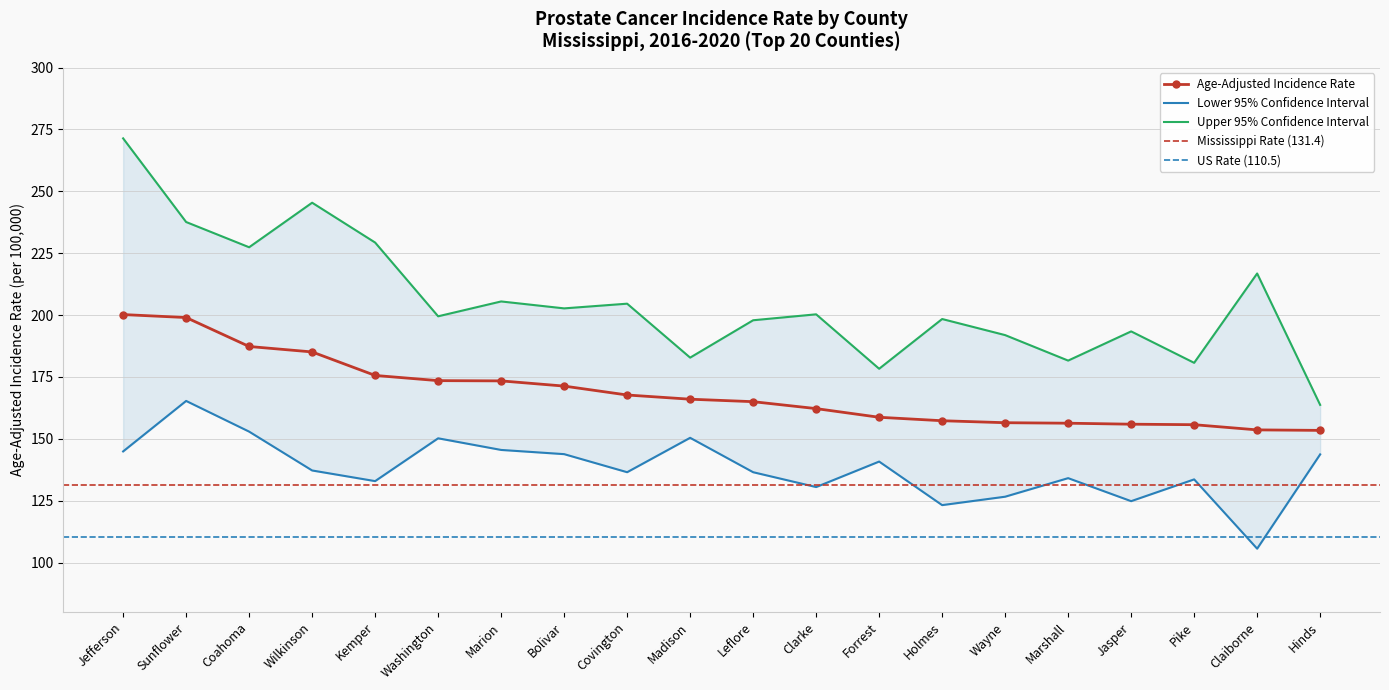

List the series in order of their peak value, lowest first.

Lower 95% CI, Age-Adjusted Rate, Upper 95% CI